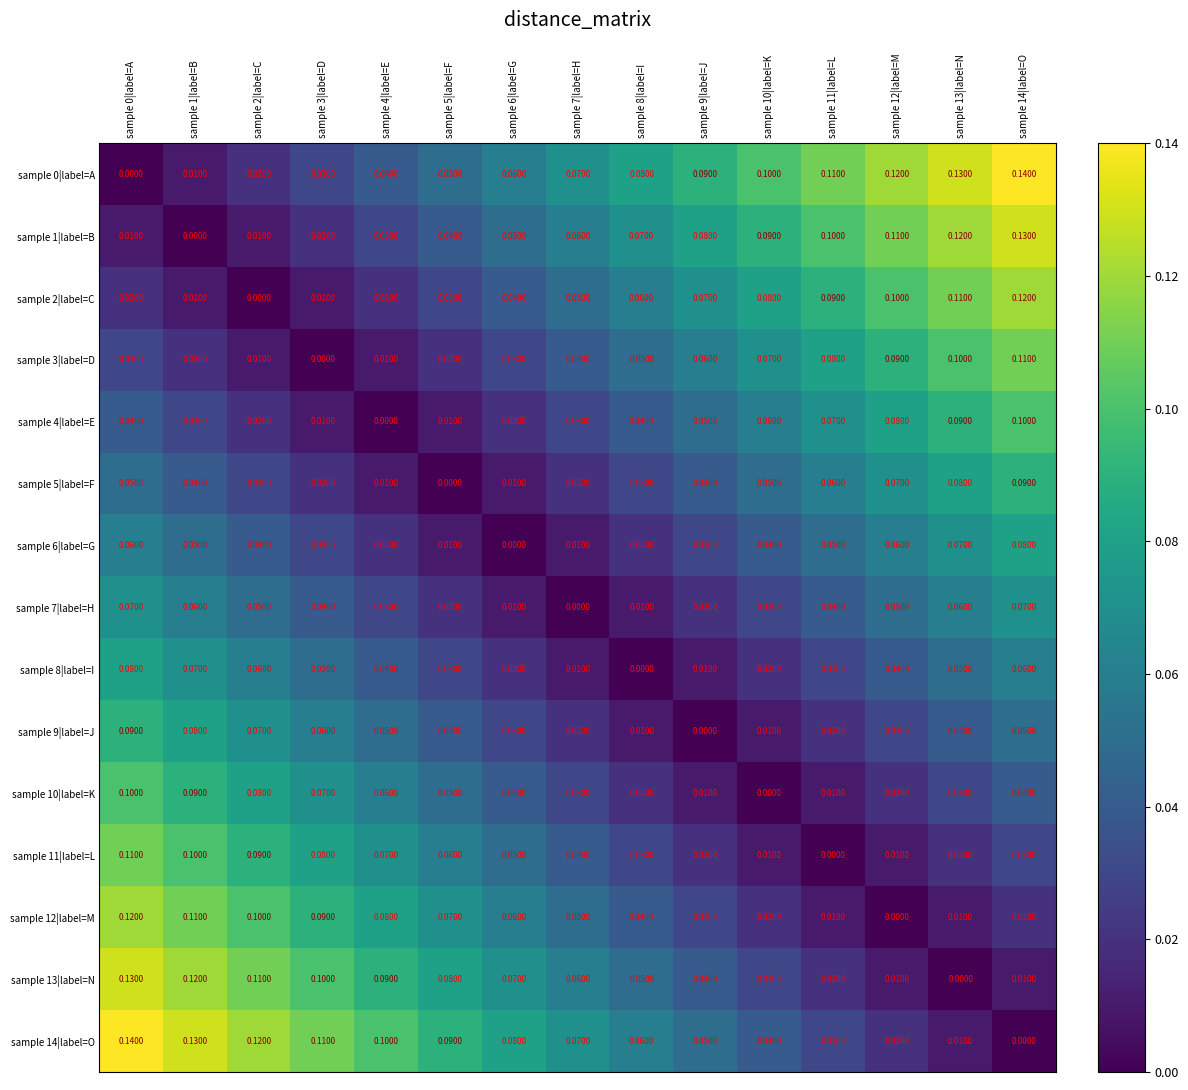

Is the value of sample 1|label=B at sample 13|label=N greater than the value of sample 2|label=C at sample 8|label=I?

Yes